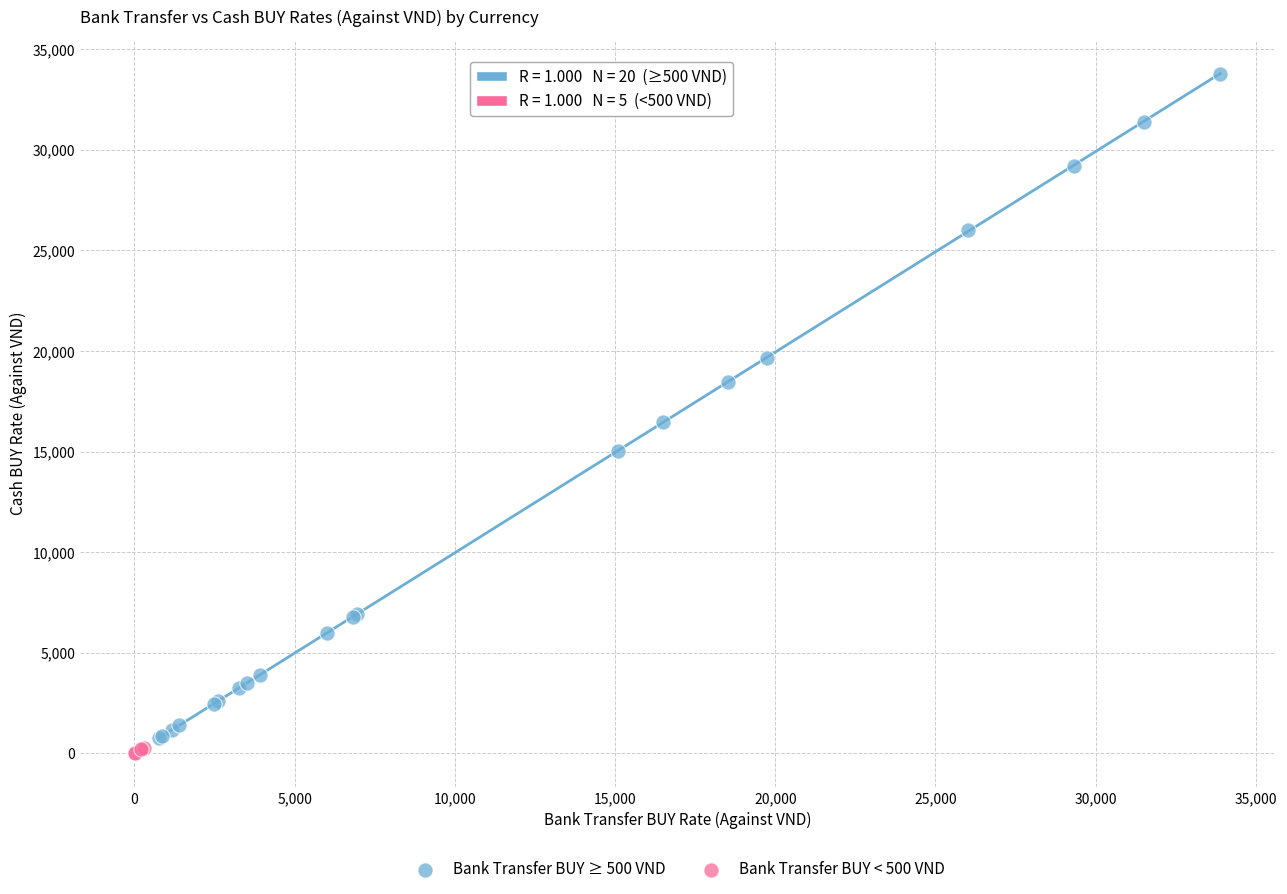

Which series contains the highest Y value?

Bank Transfer BUY ≥ 500 VND